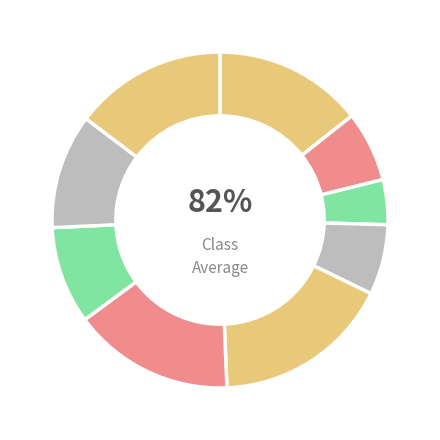

Is it true that 17254 is 2% of the pie?

False